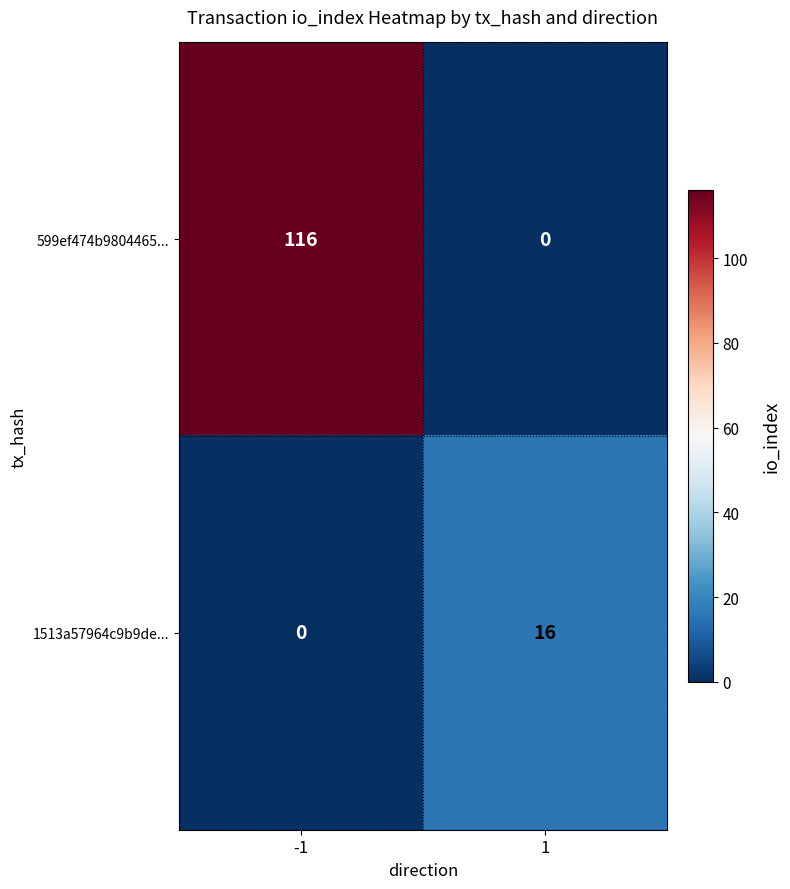

Count the number of categories in the chart.

2